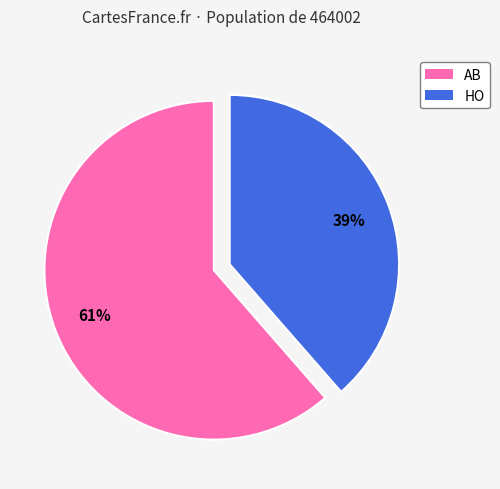

To the nearest percent, what percentage of the pie is AB?

61%